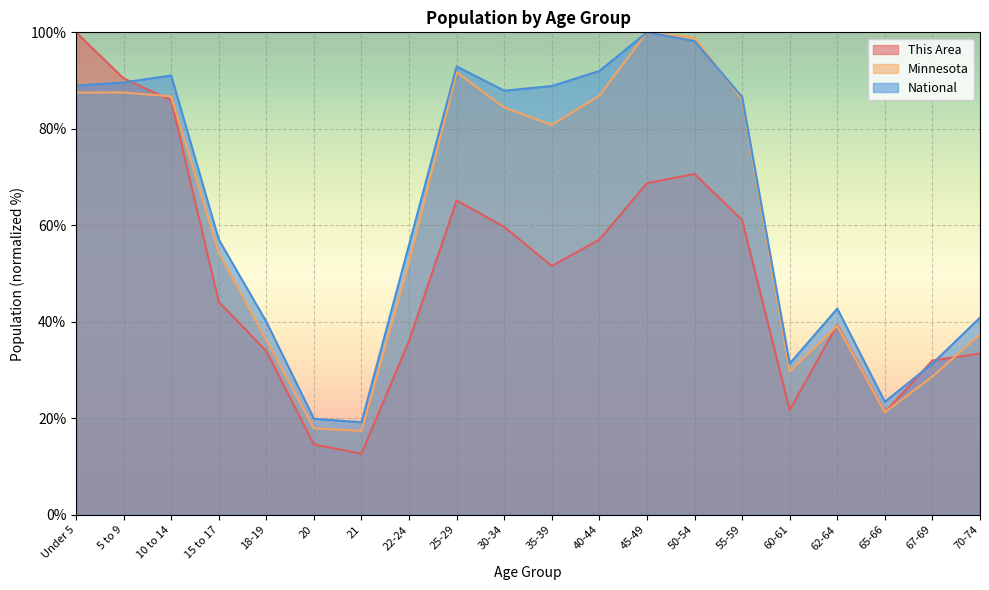

Which series has the largest total across all categories?

National